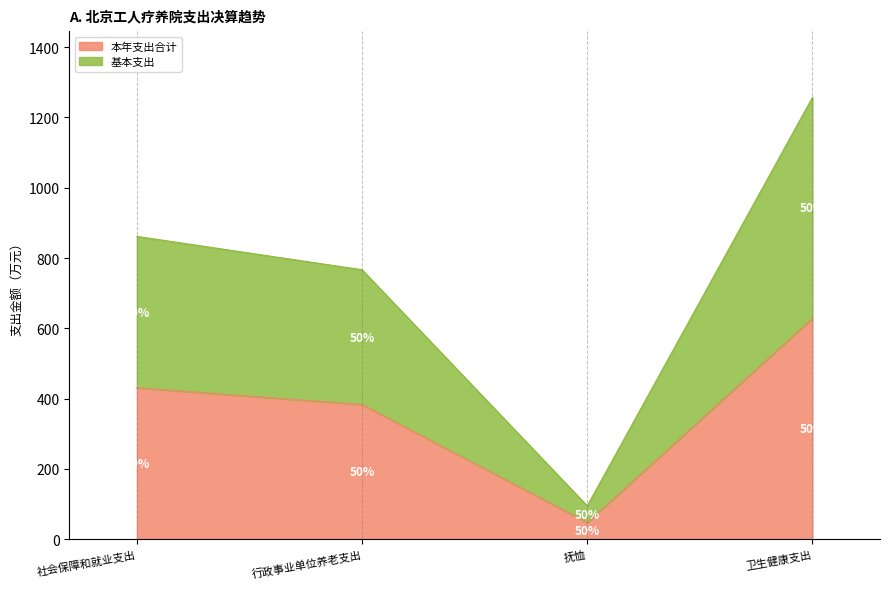

List the series in order of their peak value, lowest first.

本年支出合计, 基本支出